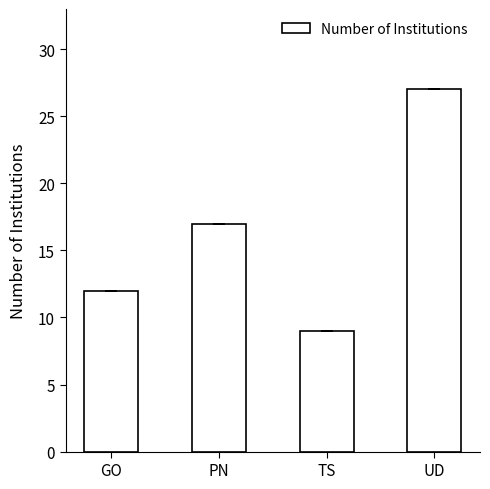

Count the number of data series in this chart.

1